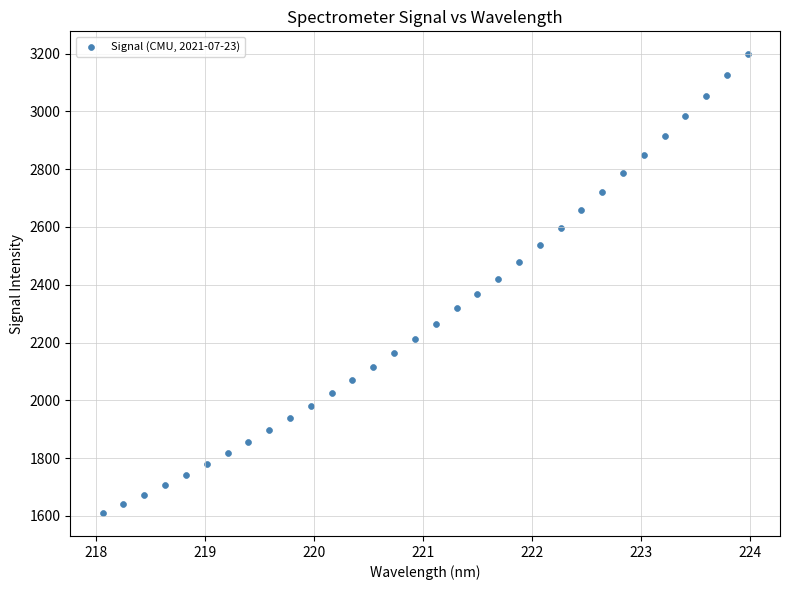

What is the range of Y values (max minus min)?

1587.9